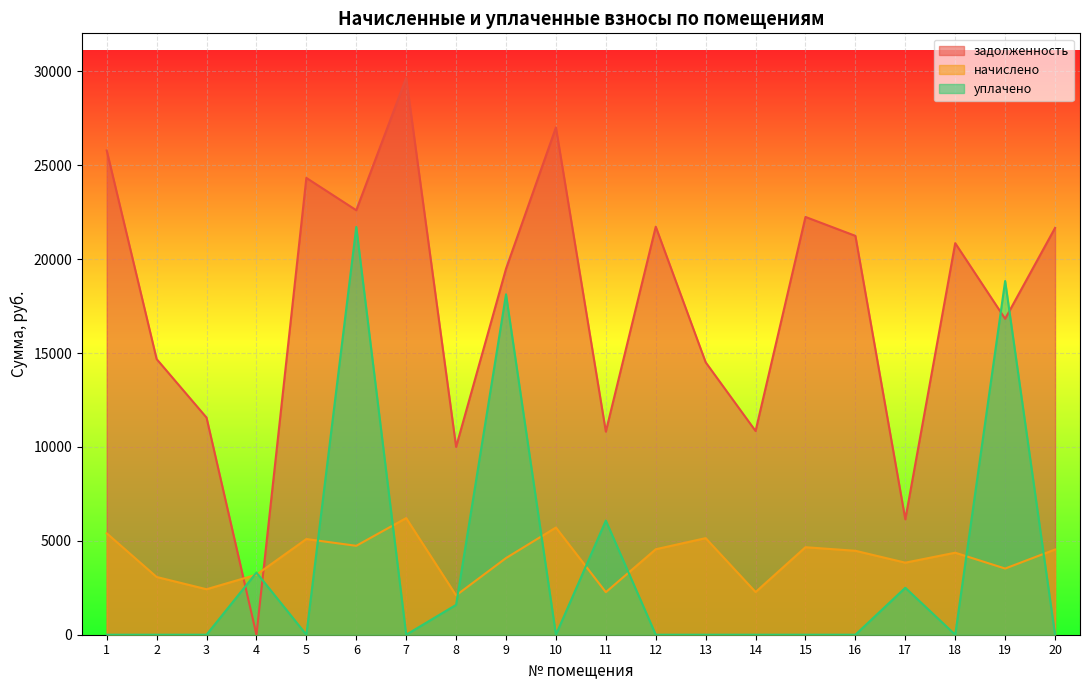

At how many categories does at least one series exceed 13185?

14